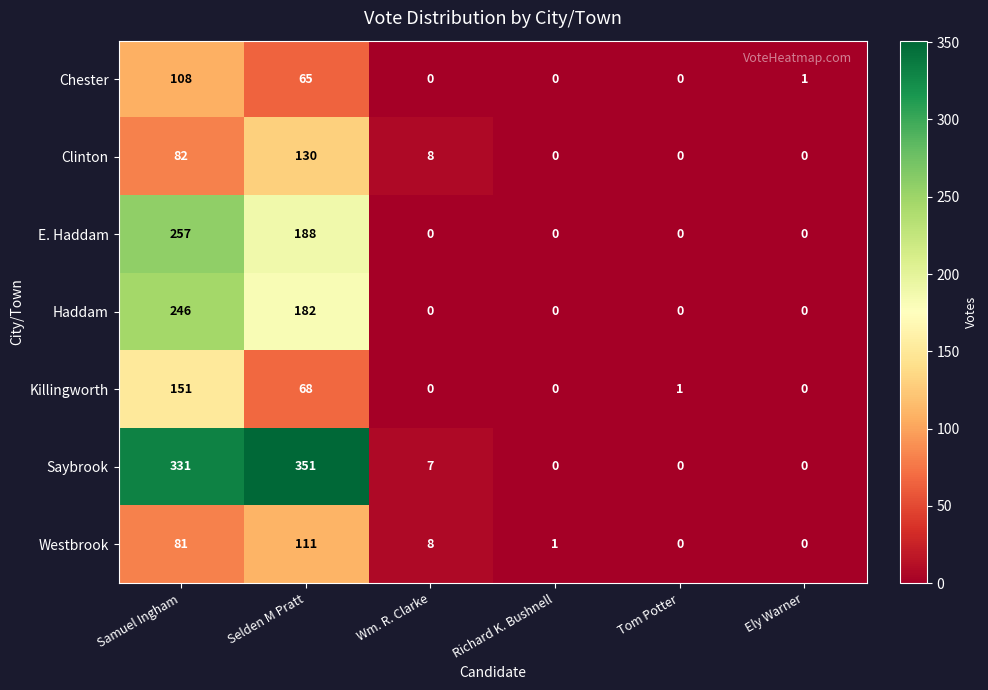

What is the difference between the maximum and minimum values in the Saybrook series?

351